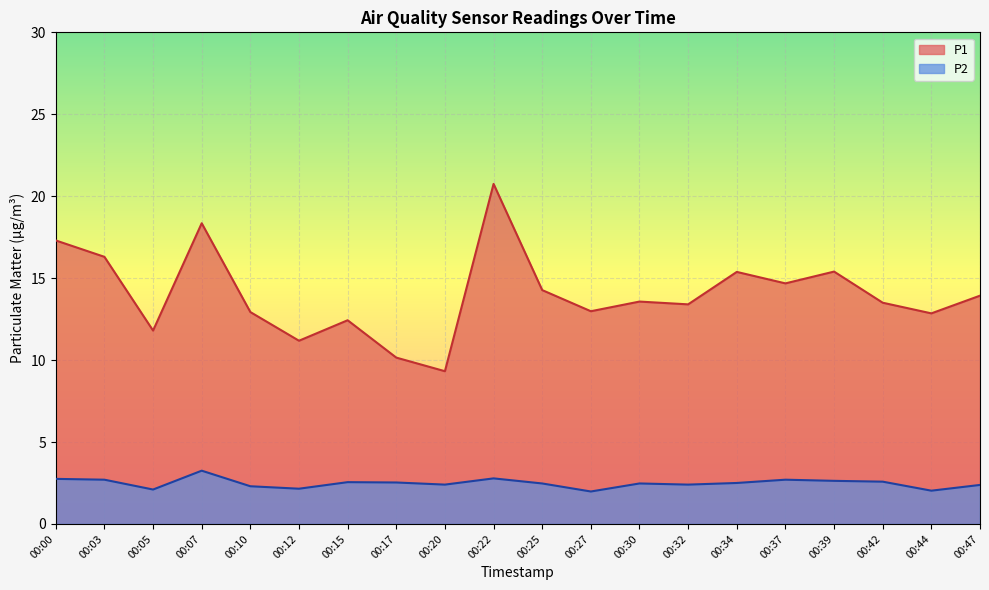

Which category has the highest value in the P1 series?

00:22